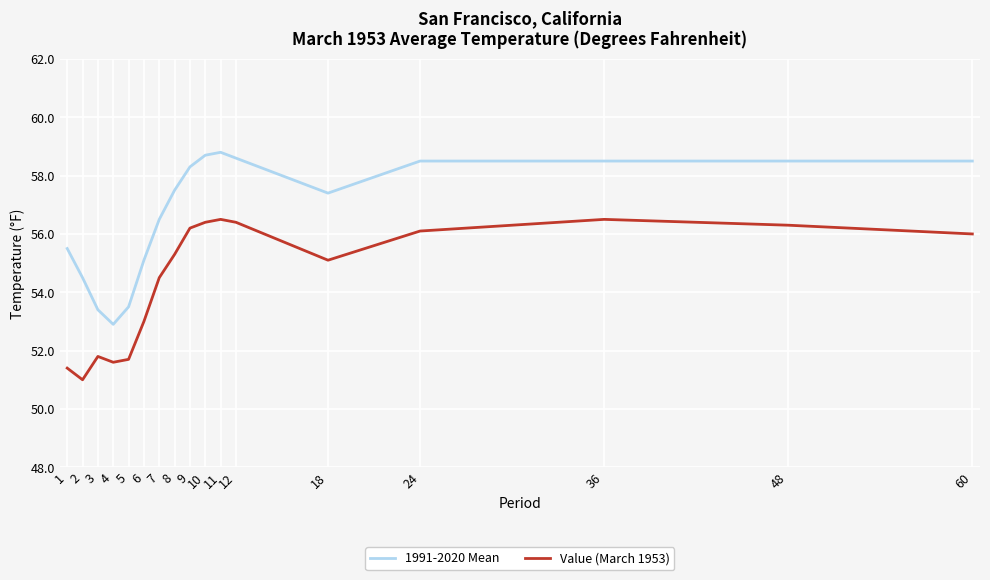

Is it true that Value (March 1953) equals 51.7 at 5?

True